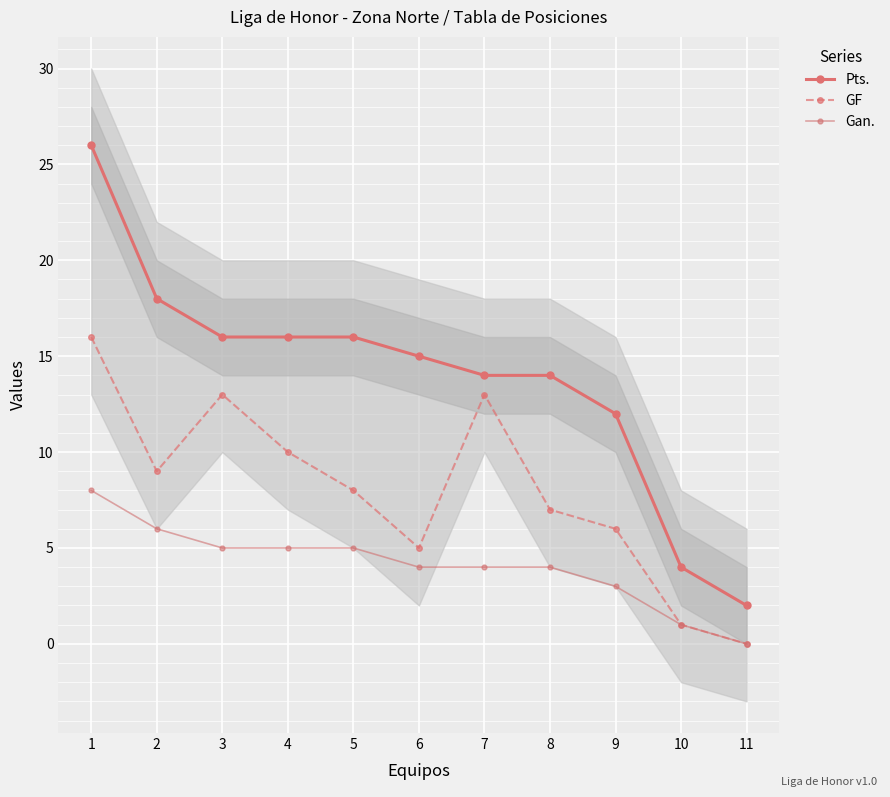

What is the difference between the second highest and second lowest values in the Gan. series?

5